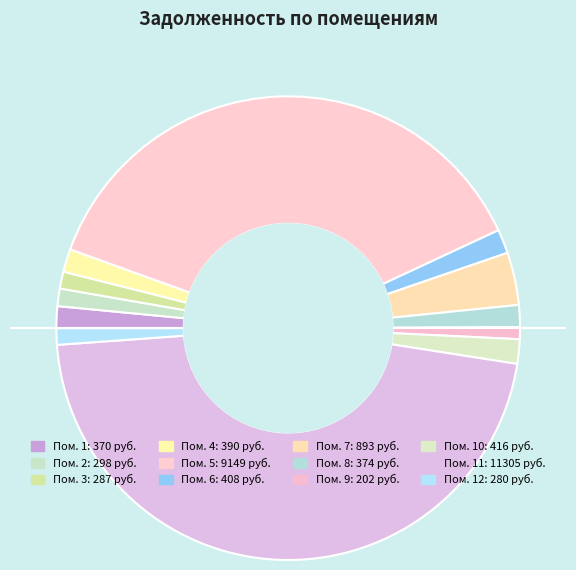

To the nearest percent, what is the average slice percentage?

8%